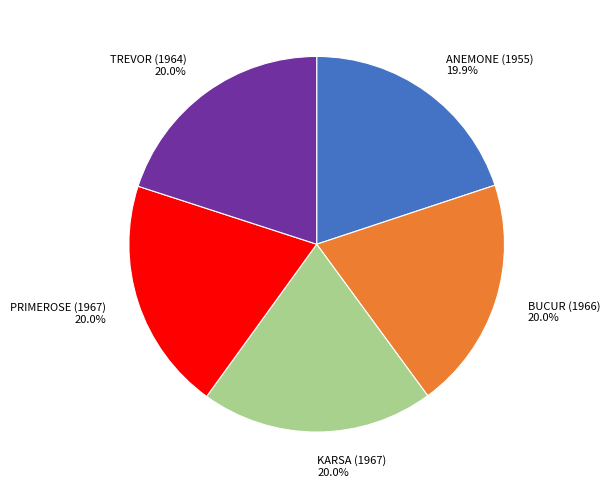

Is ANEMONE (1955) the majority of the pie?

No